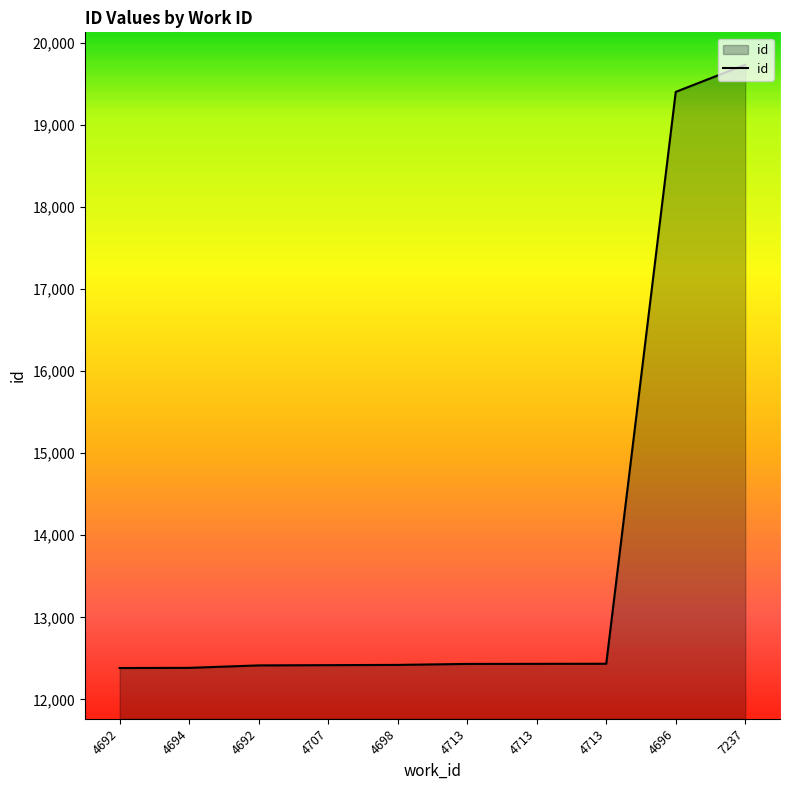

What is the maximum value shown in the chart?

19735